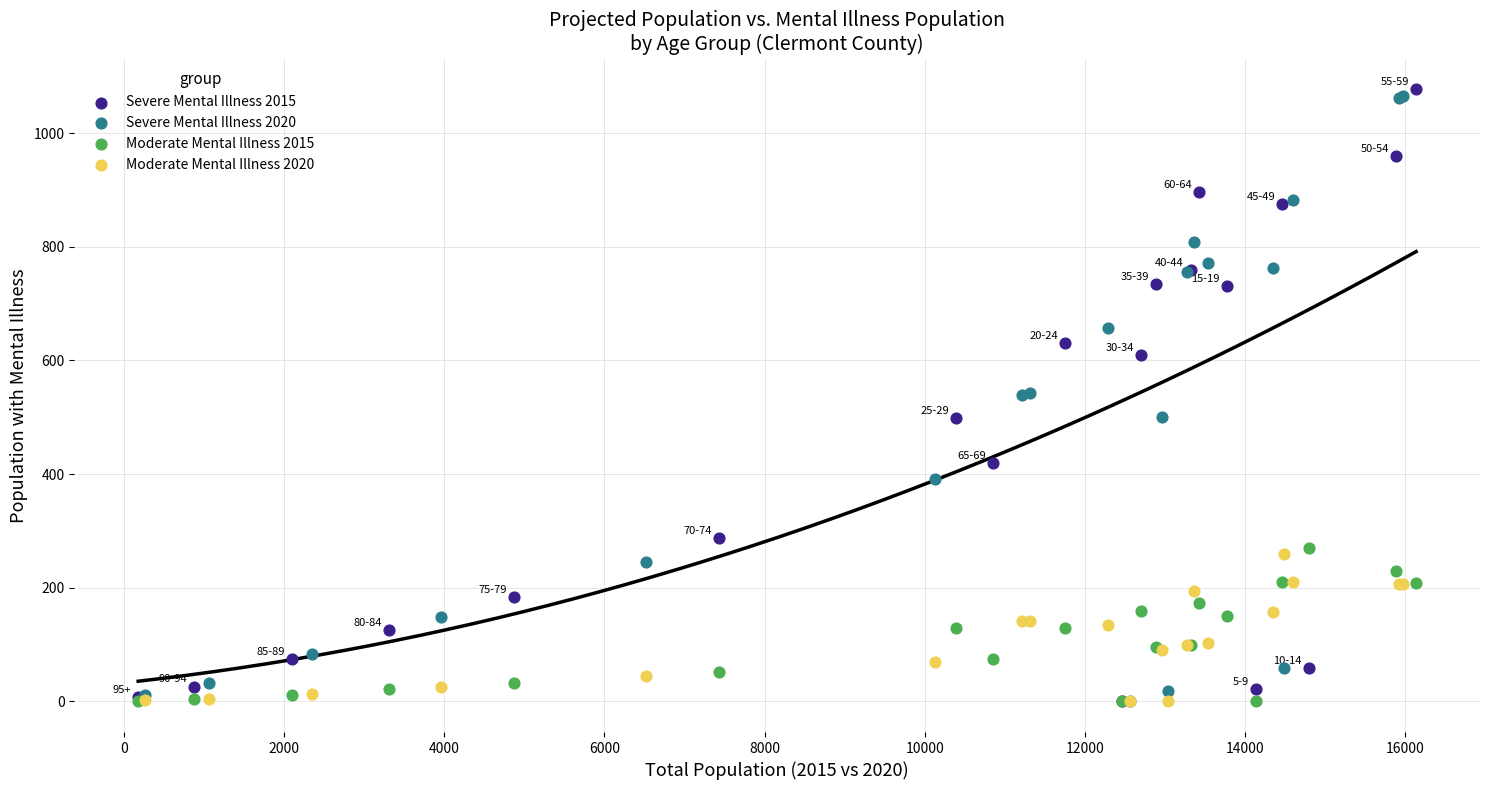

Which series has the widest spread of Y values?

Severe Mental Illness 2015